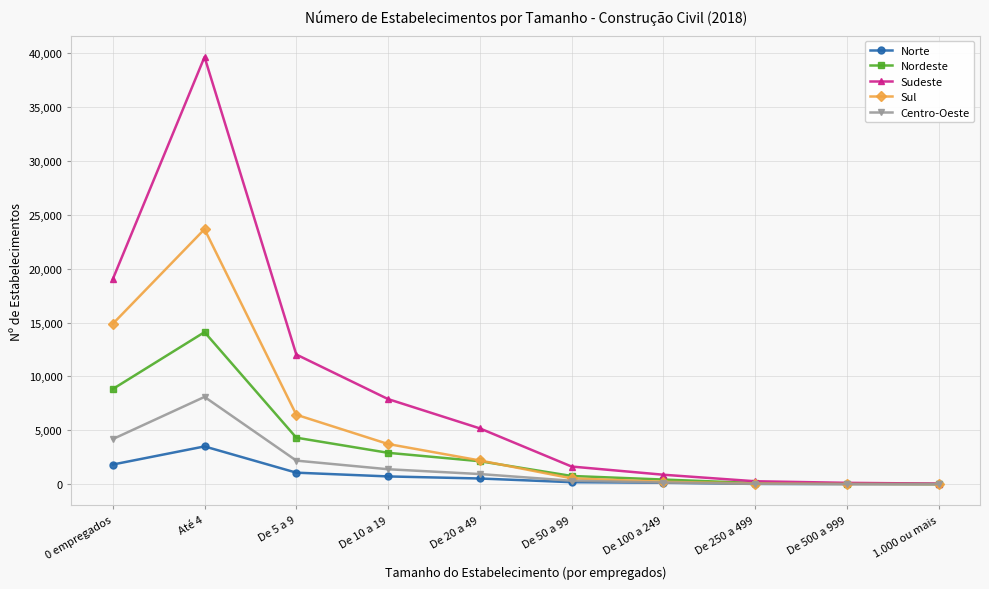

What is the label of the 4th point from the left?

De 10 a 19